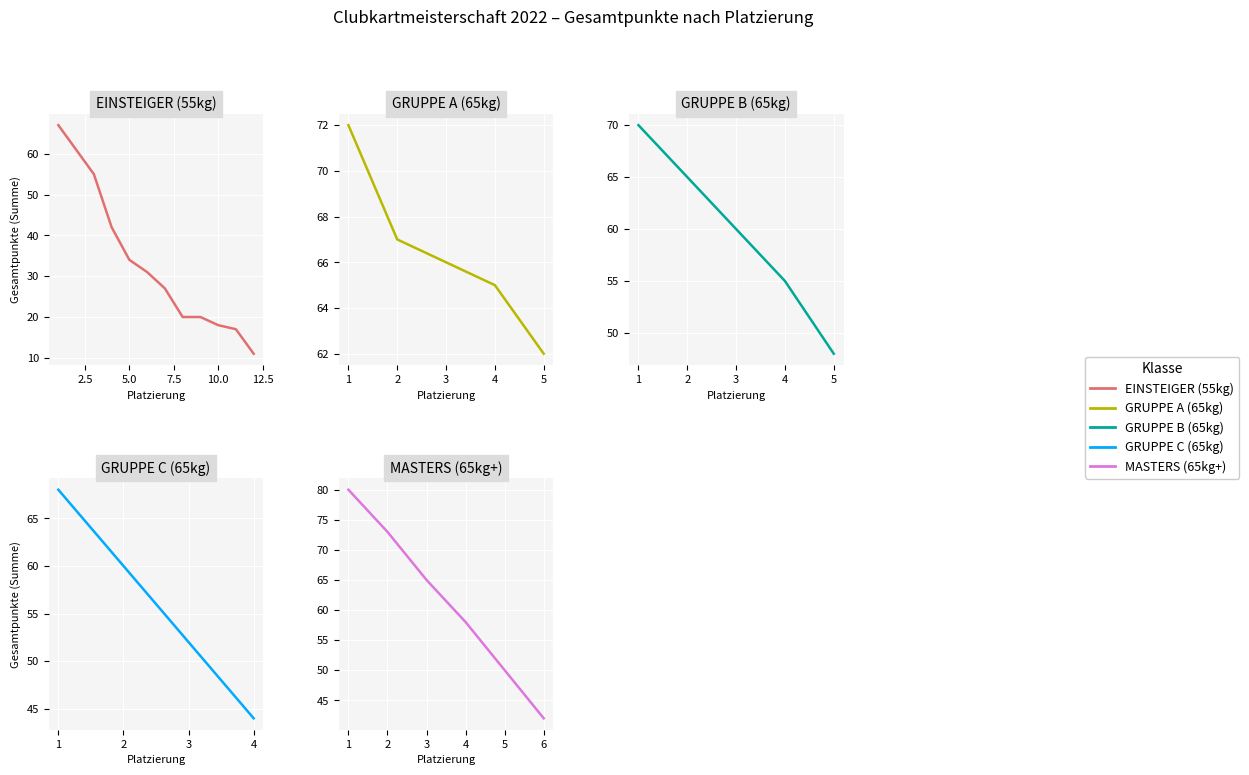

What is the smallest value displayed?

11